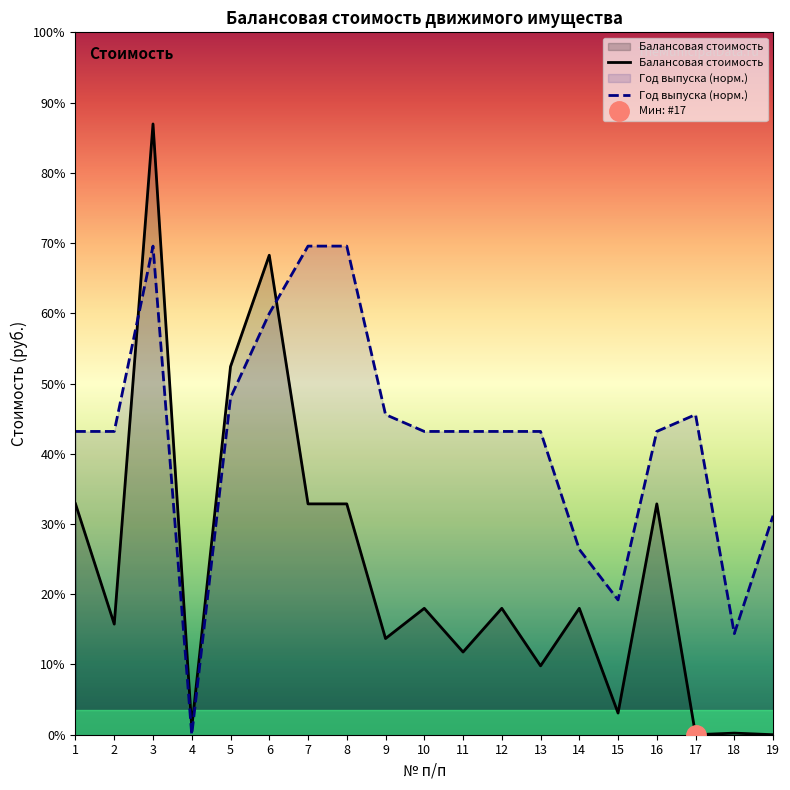

At which category is the sum across all series the highest?

3